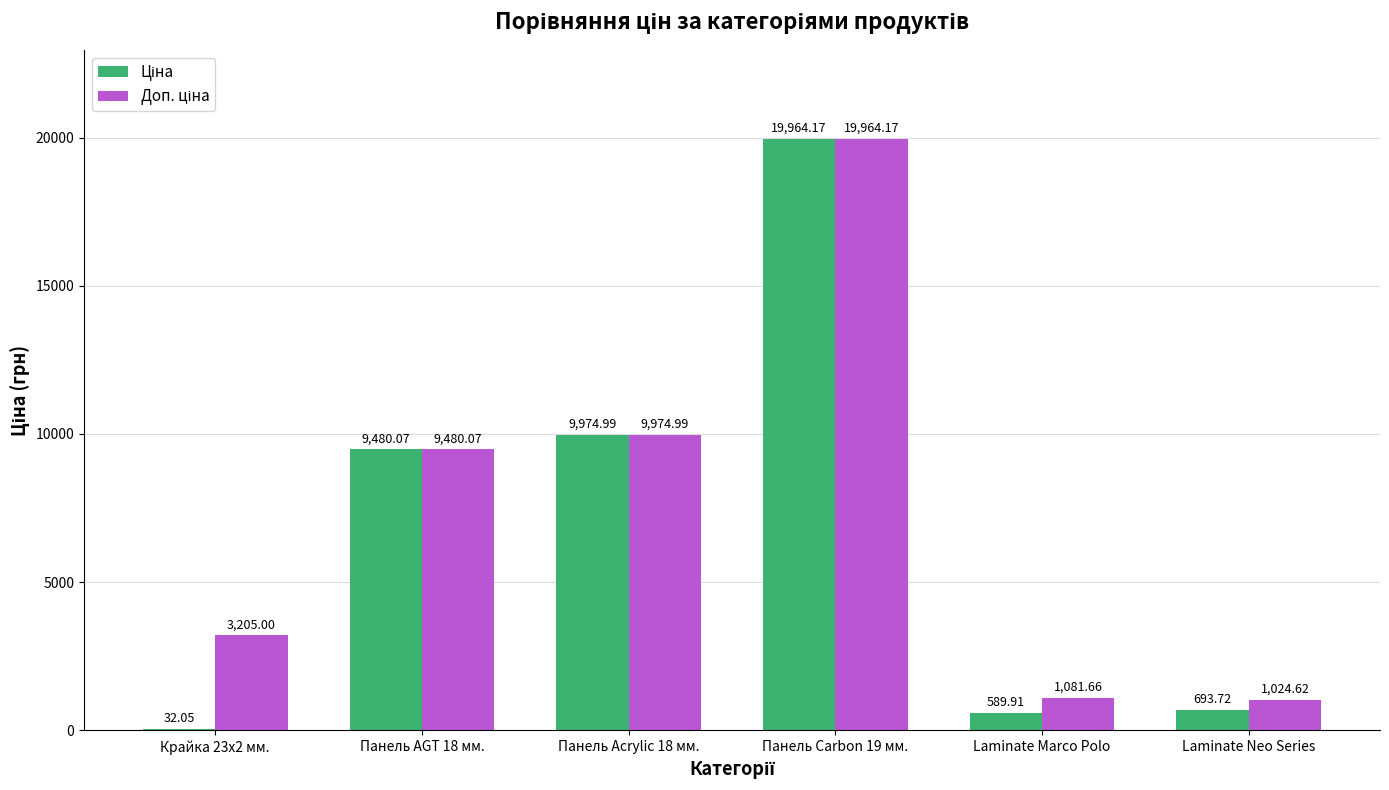

At which category is the sum across all series the highest?

Панель Carbon 19 мм.